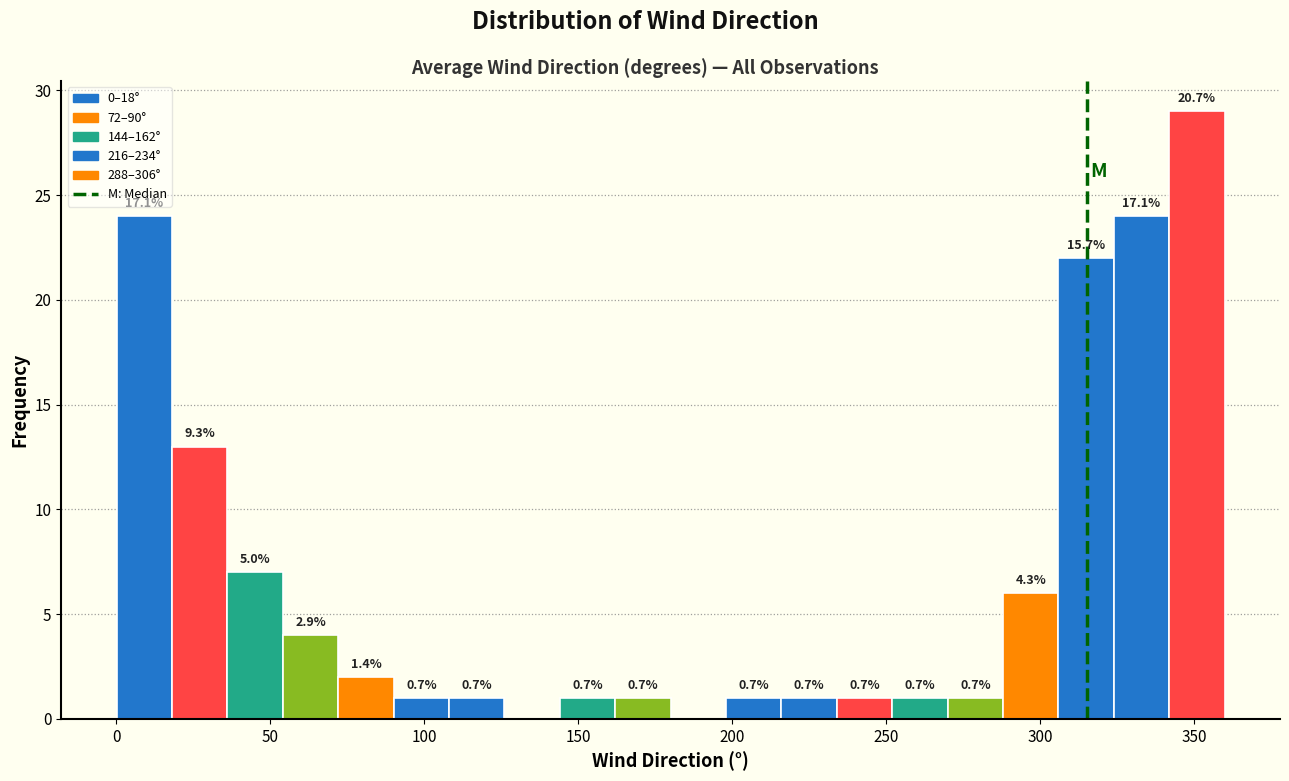

Read against the x-axis, roughly where is the centre of the tallest bar?

350